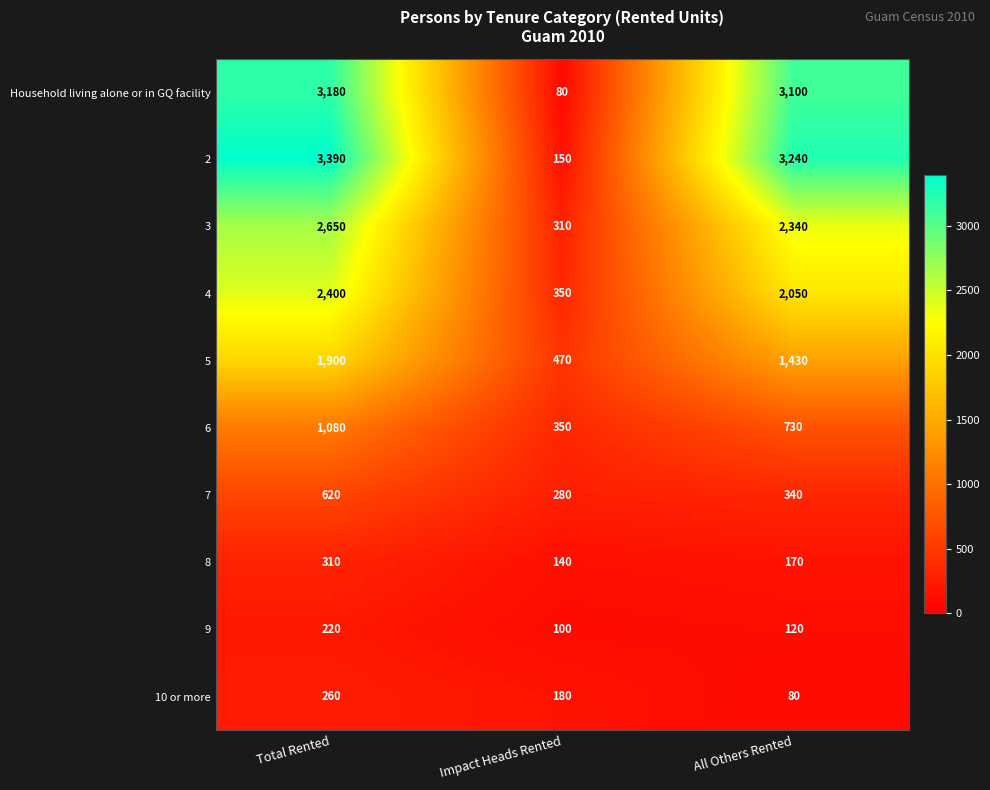

Is the value of 3 at Total Rented greater than the value of 10 or more at Impact Heads Rented?

Yes